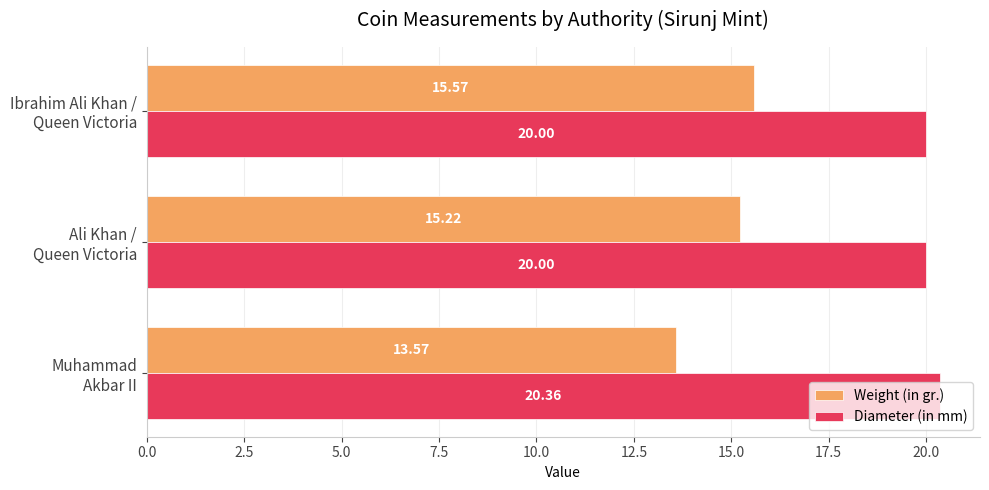

What is the sum of all Diameter (in mm) values?

60.4